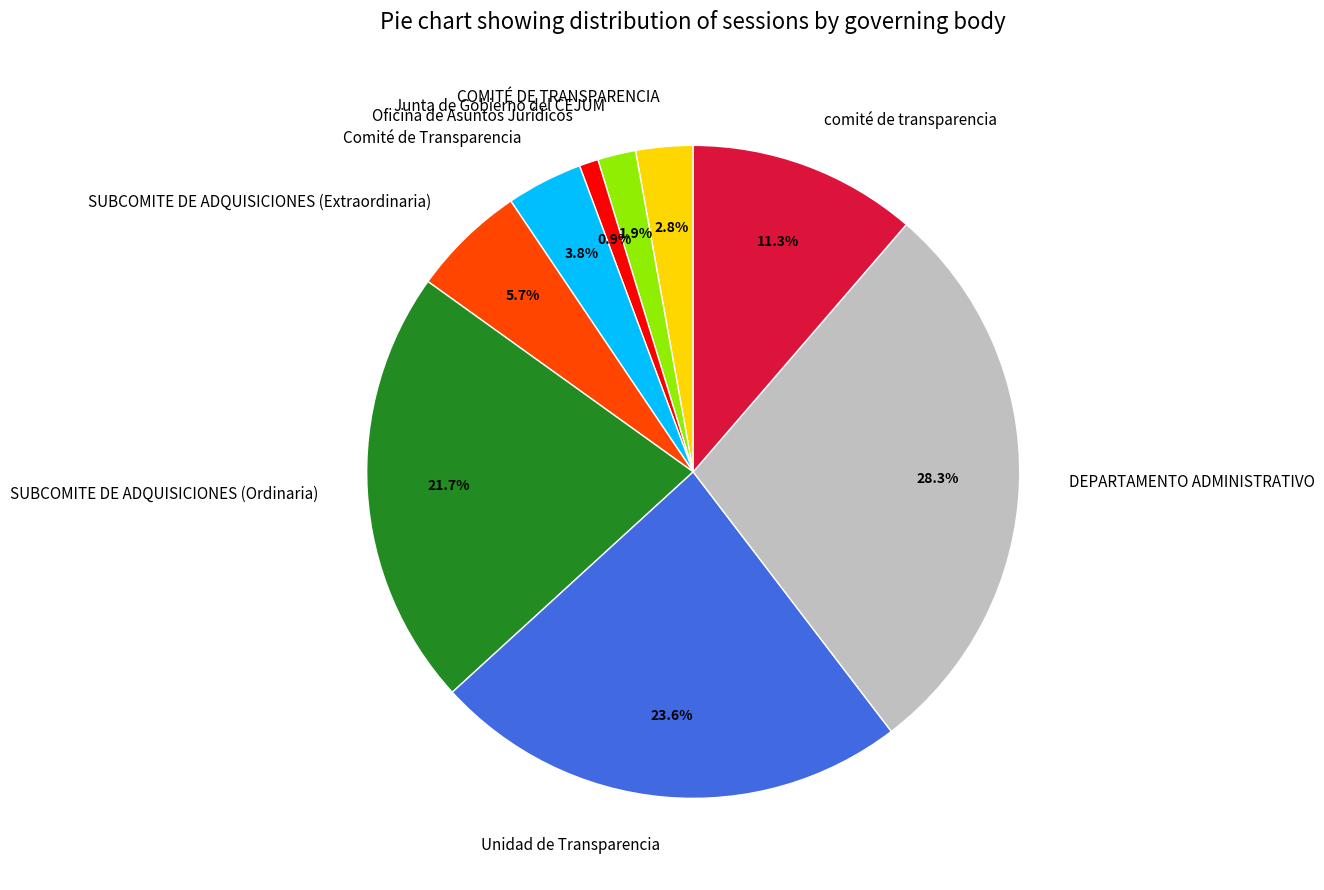

What is the ratio of the value at Unidad de Transparencia to the value at comité de transparencia?

2.1